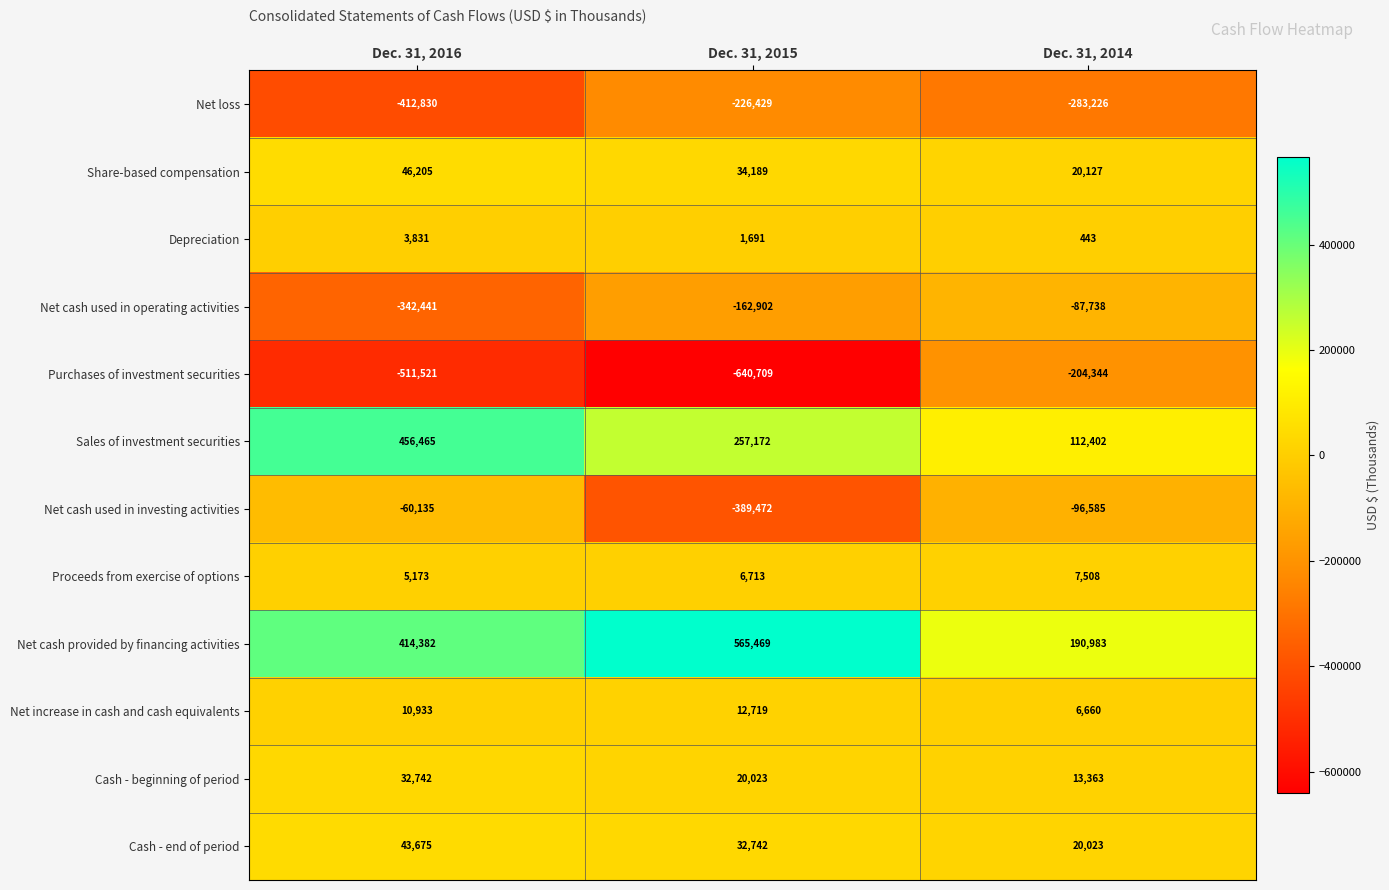

What is the sum of all Net loss values?

-922485